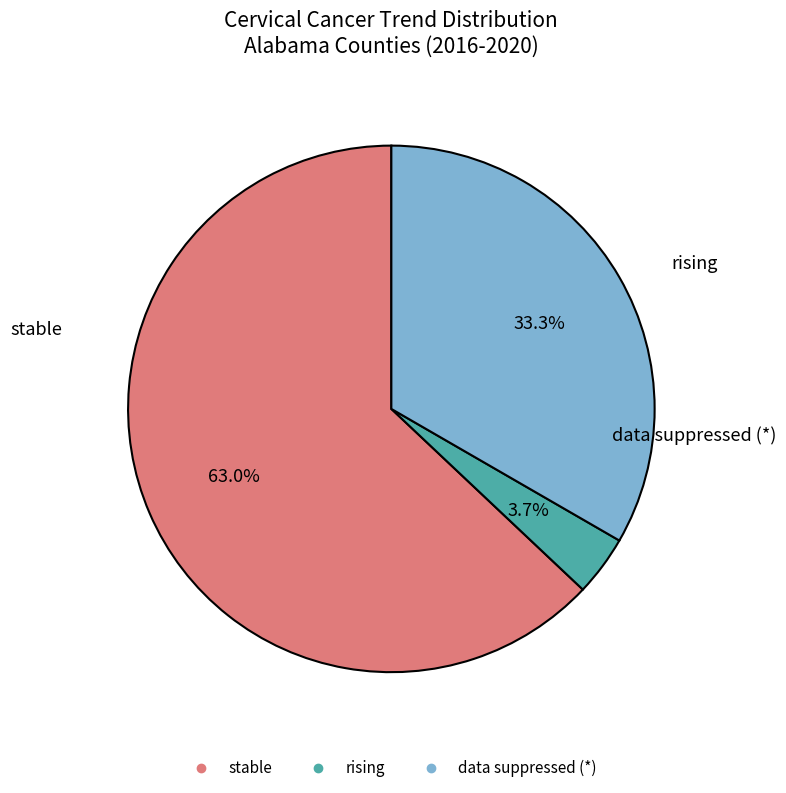

Count the number of slices in the pie.

3